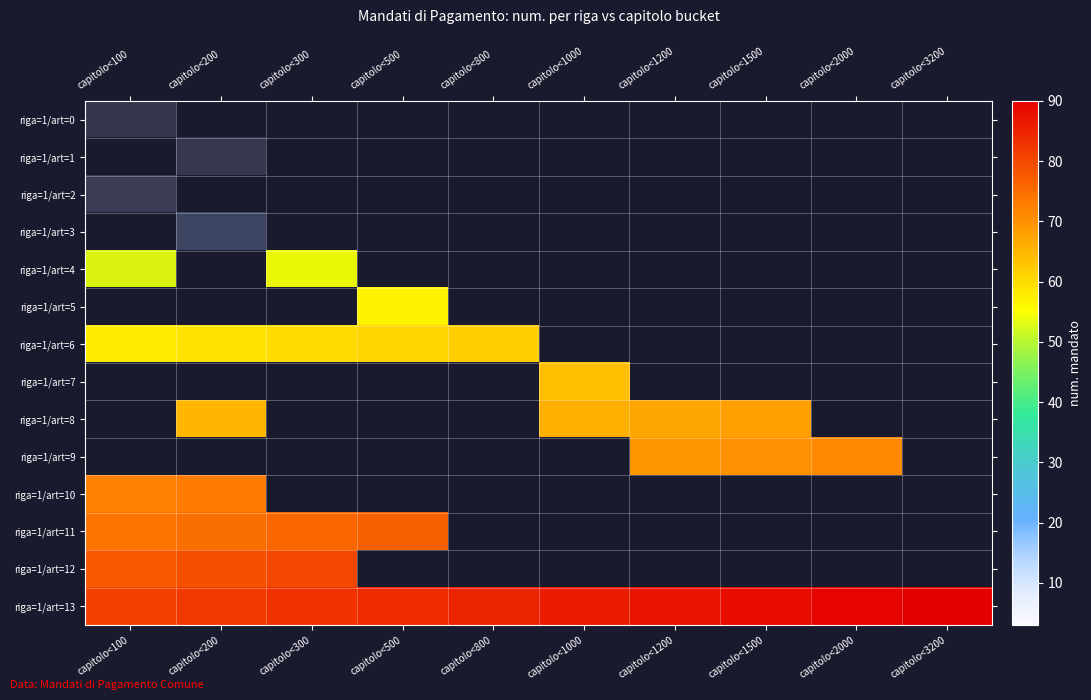

How many categories are shown in the chart?

10